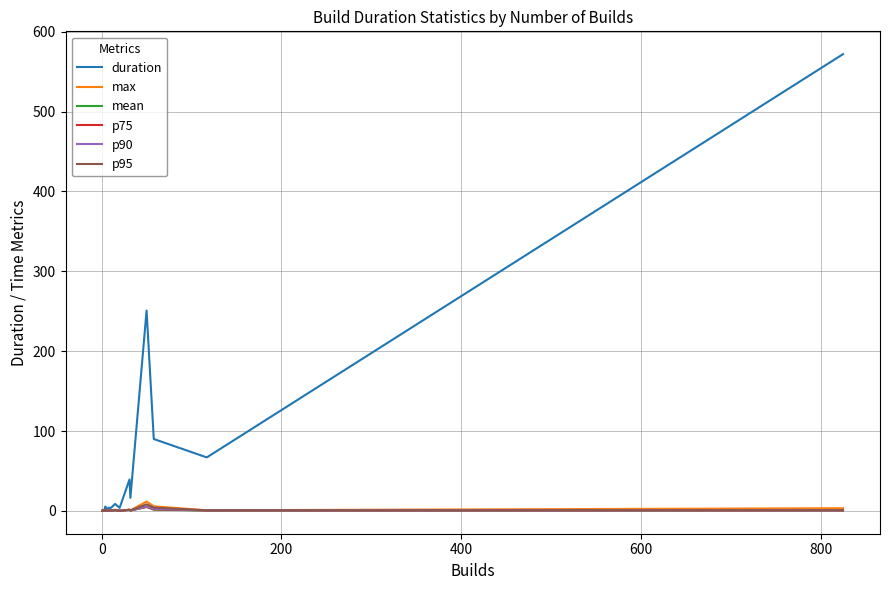

True or false: p90 and p95 cross at least once.

False